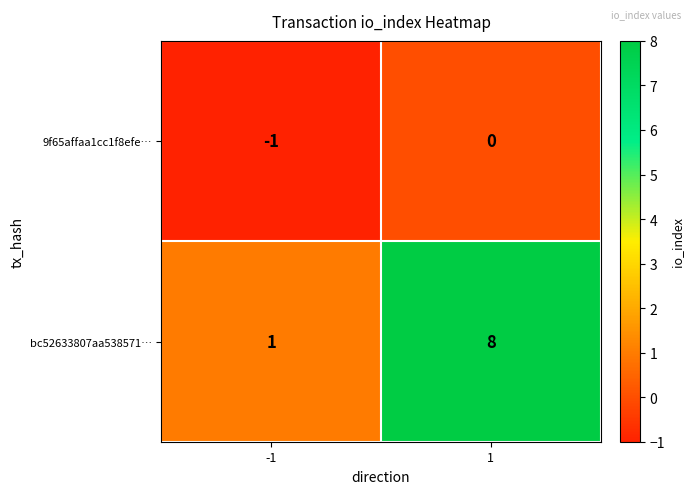

At which category is the sum across all series the highest?

1